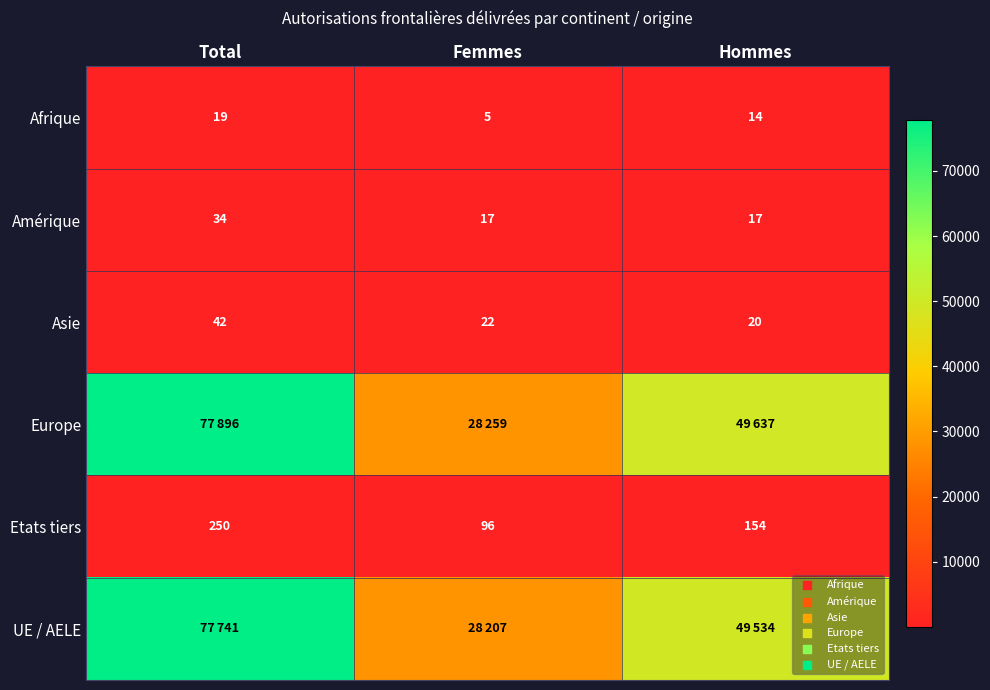

Is it true that Amérique equals 34 at Total?

True